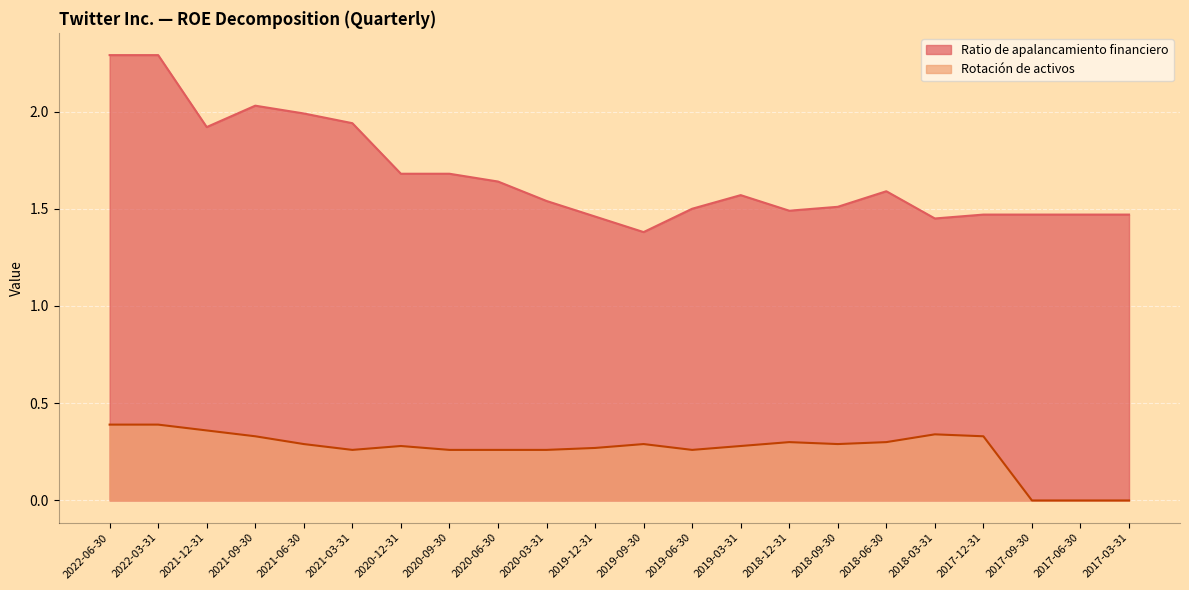

What is the total value across all series at 2019-03-31?

1.9